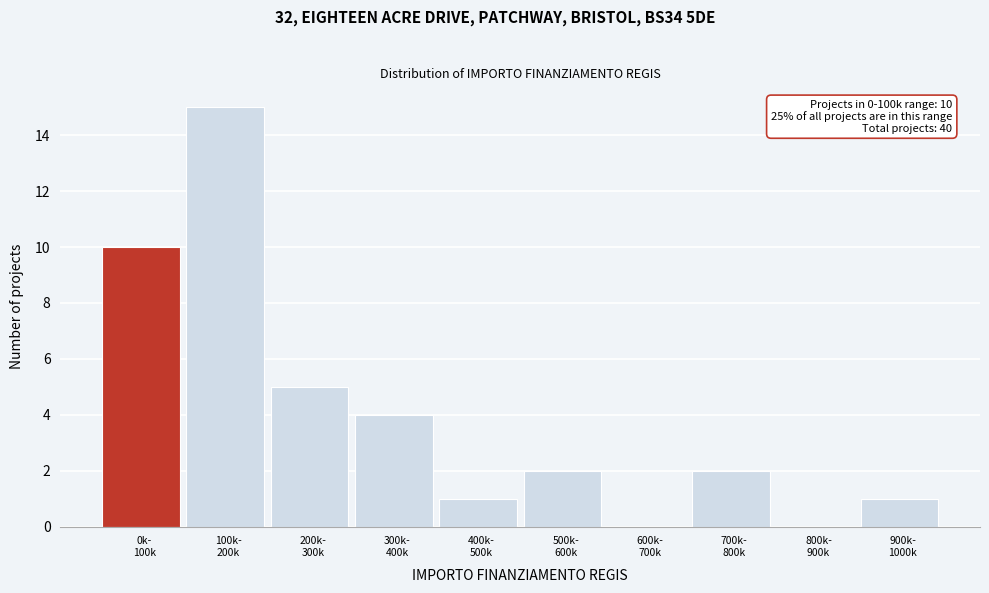

What is the maximum value shown in the chart?

15